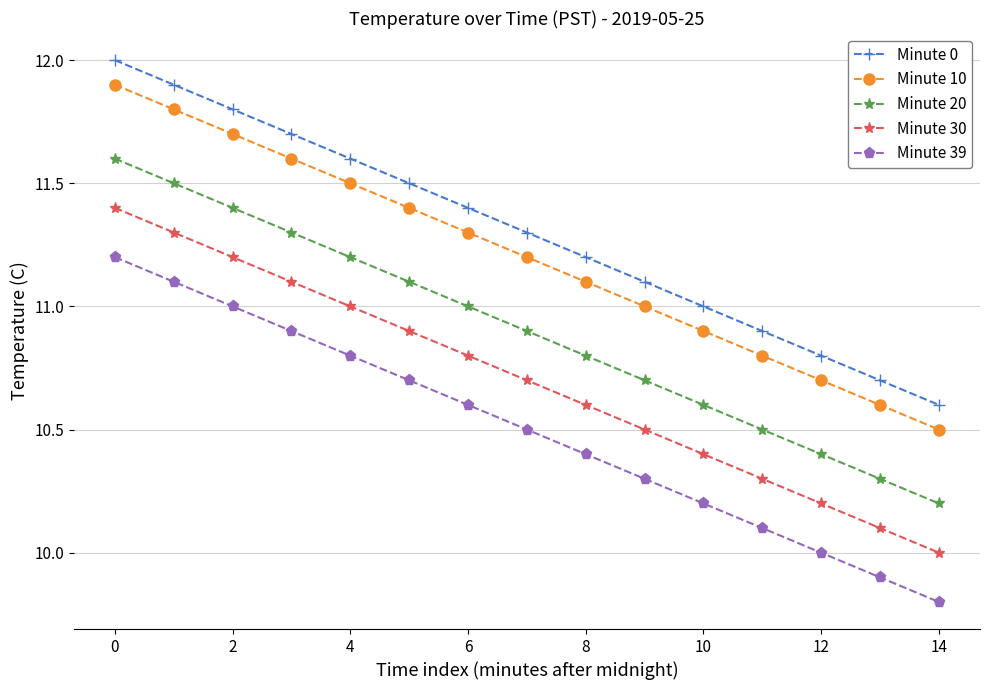

What is the value of the Minute 0 point at the 14th from the left?

10.7